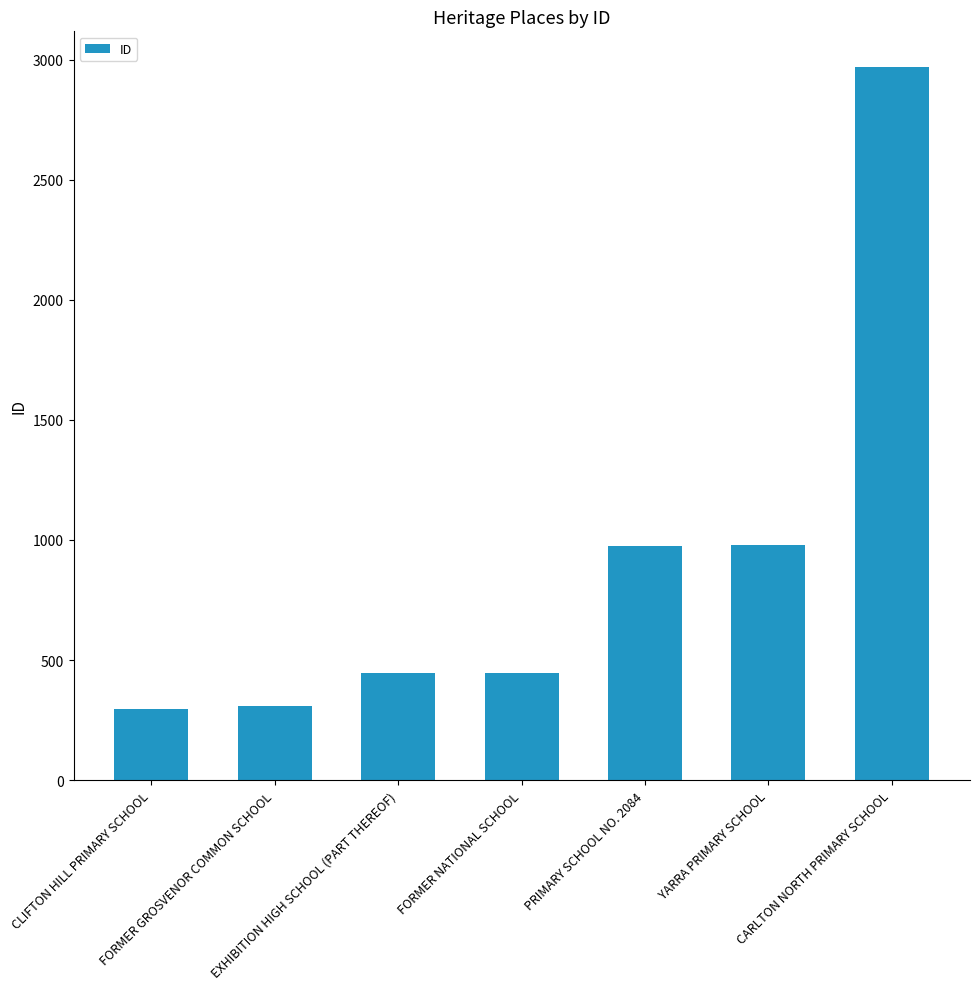

Does the chart contain stacked bars?

No